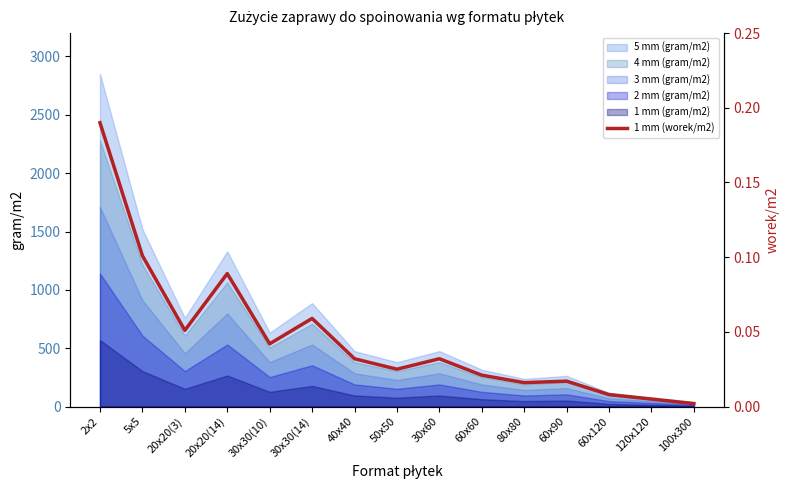

True or false: there are more than 2 points higher than both neighbors.

True